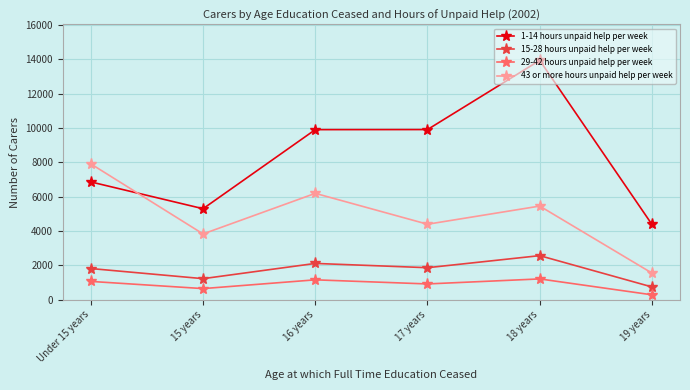

At which category does 43 or more hours unpaid help per week reach its first local peak?

16 years